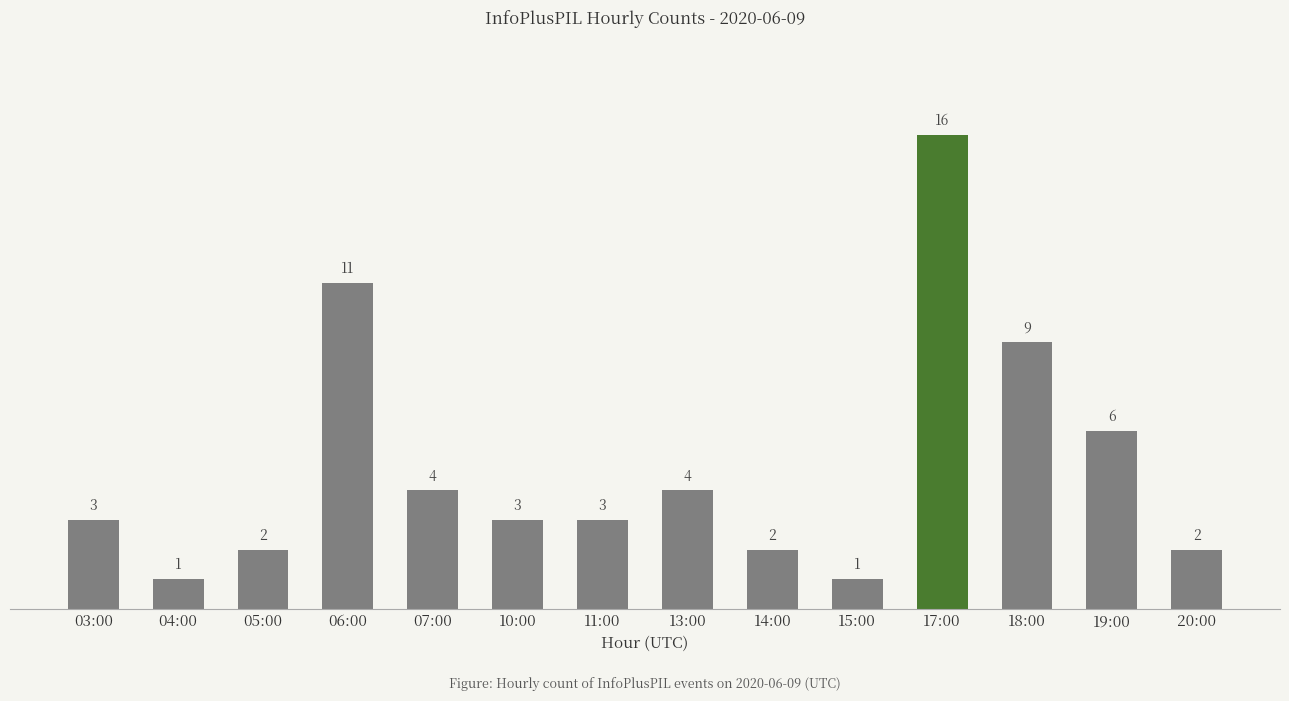

What is the sum of all values?

67